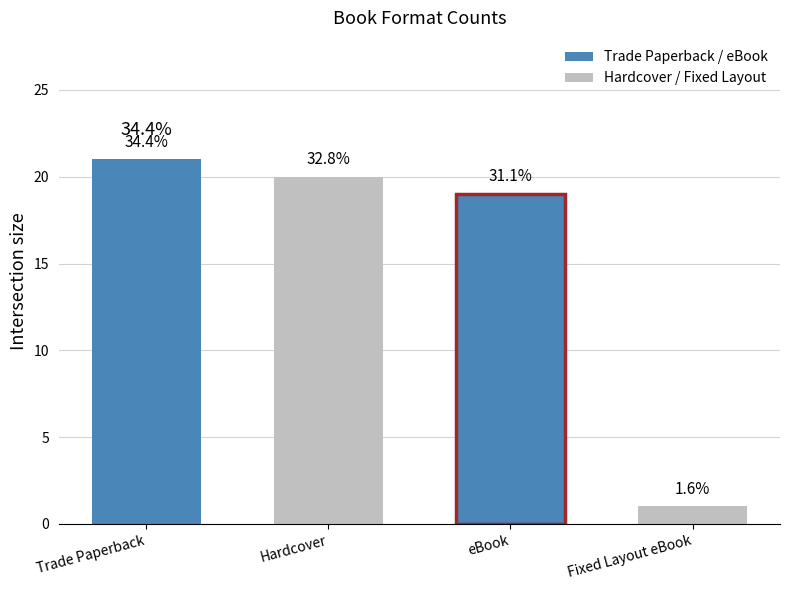

How many bars are there in total?

4